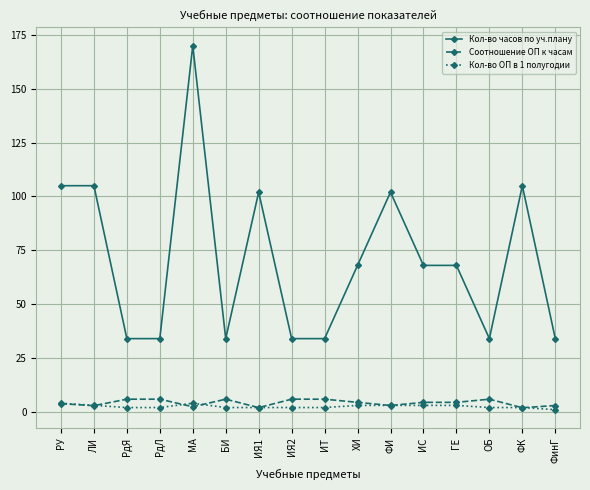

True or false: Кол-во часов по уч.плану and Соотношение ОП к часам cross at least once.

False